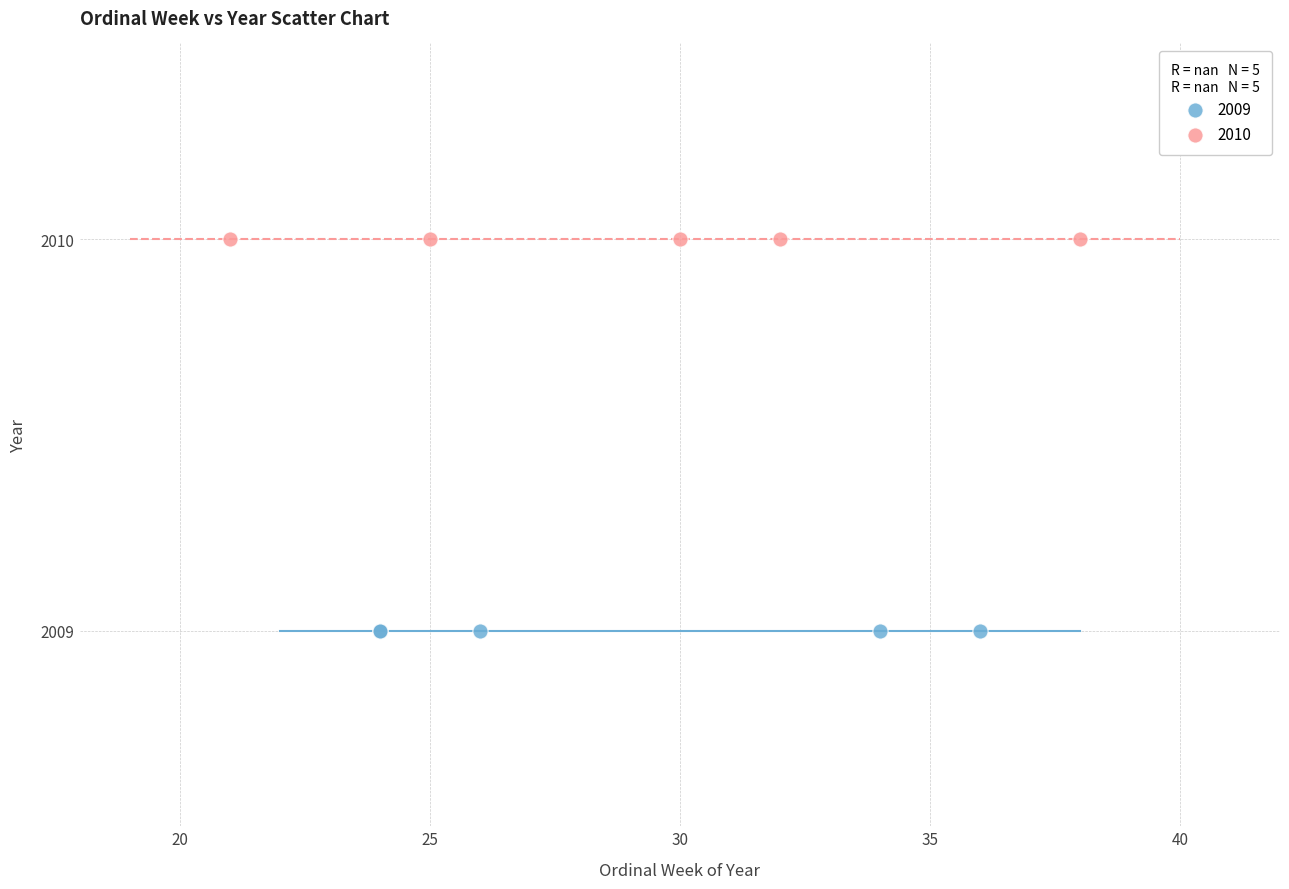

Which series contains the lowest Y value?

2009